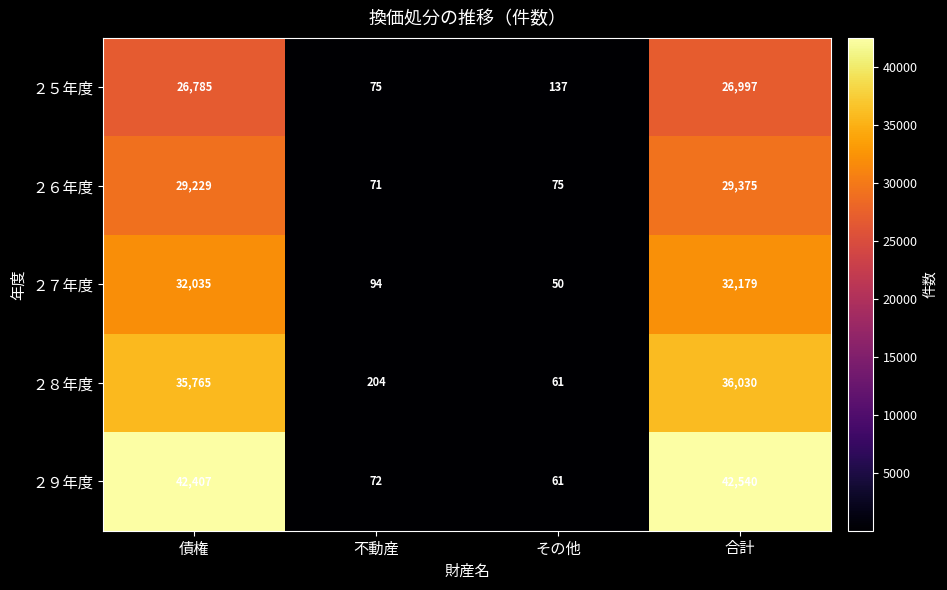

Which series changed the most between 債権 and 不動産?

２９年度